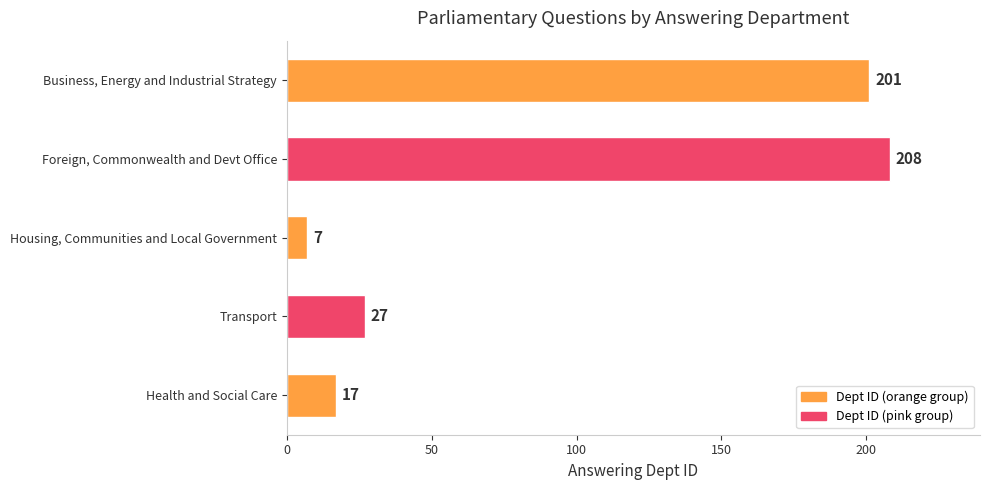

What is the sum of the values at Transport and Foreign, Commonwealth and Devt Office?

235